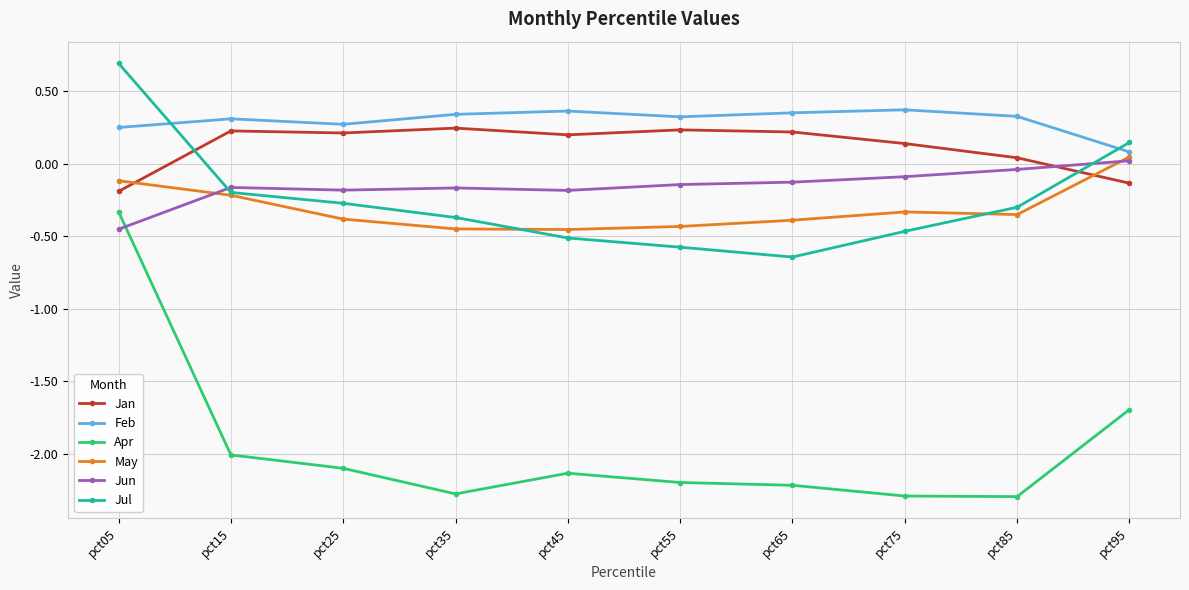

What is the minimum value shown in the chart?

-2.3